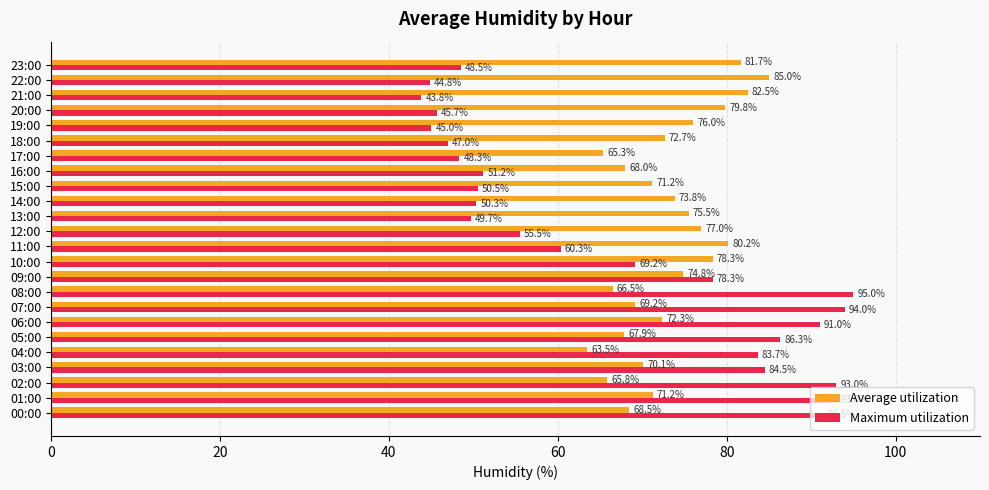

How many series are shown in this chart?

2